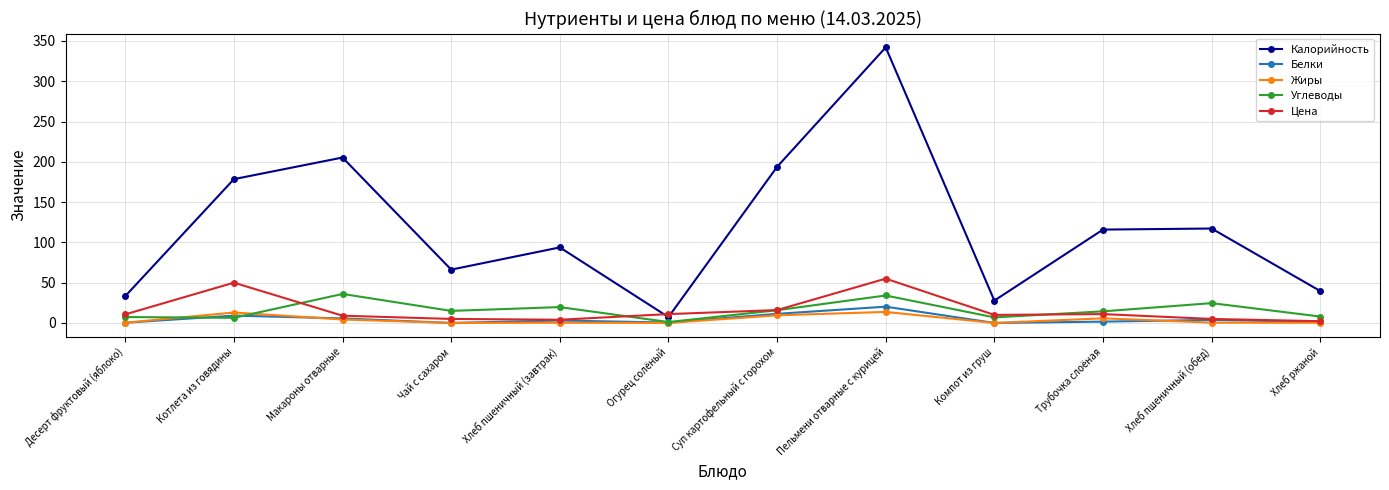

True or false: Углеводы has more than 0 interior local peaks.

True